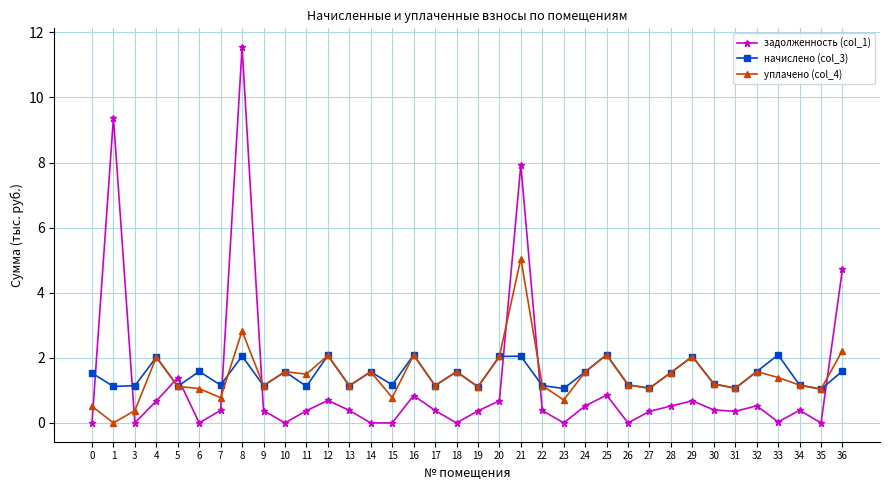

At which category is the sum across all series the highest?

8